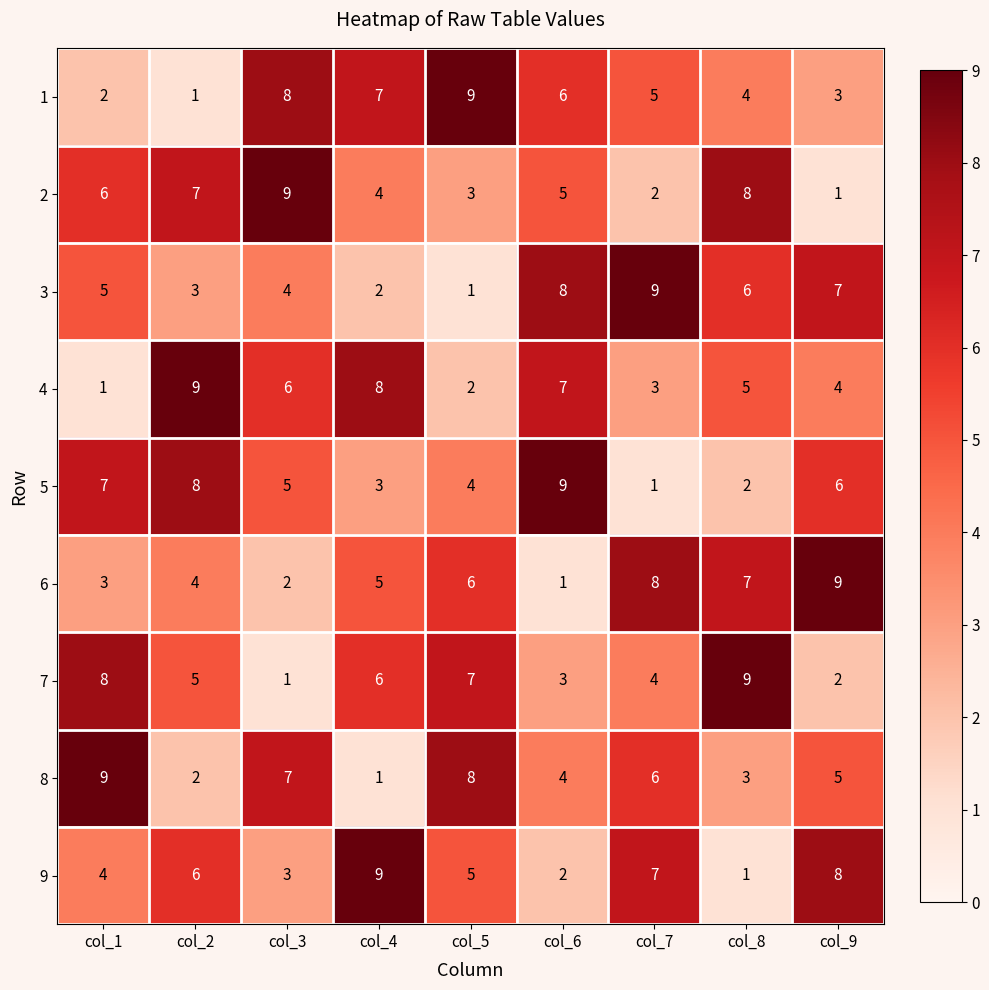

At which label does 2 first exceed 5?

col_1